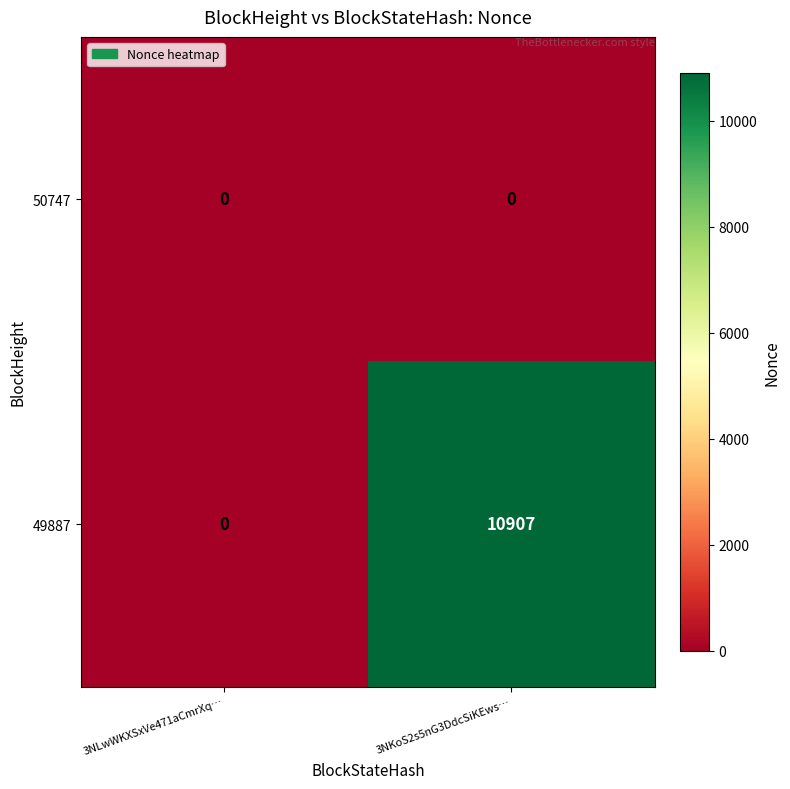

At 3NKoS2s5nG3DdcSiKEws…, list the series in order from largest to smallest.

49887, 50747